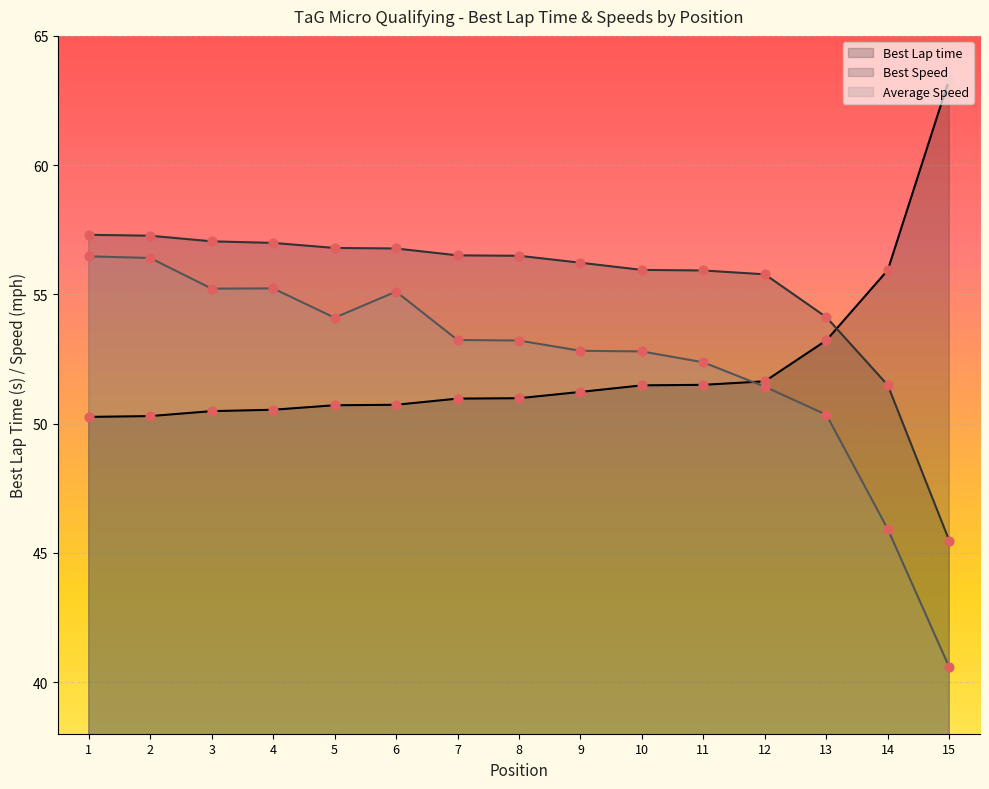

What are all the series names shown in the legend?

Best Lap time, Best Speed, Average Speed